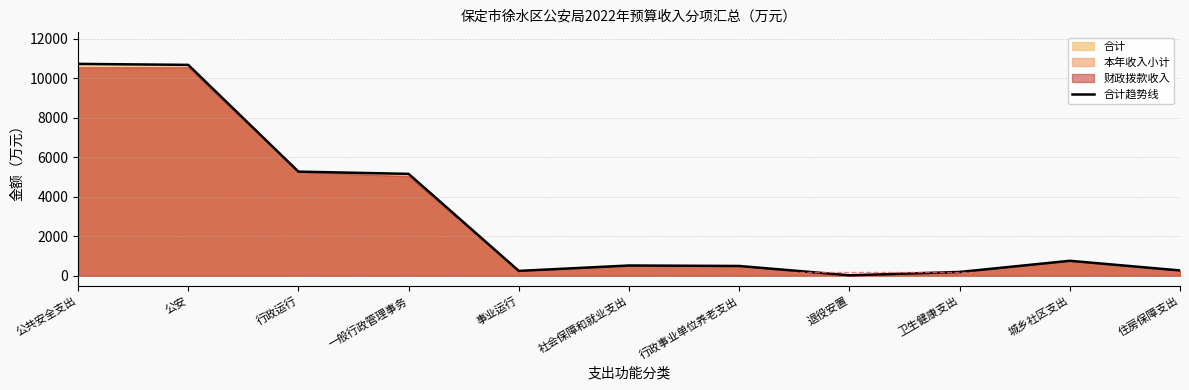

Rank the categories by value from lowest to highest.

退役安置, 卫生健康支出, 事业运行, 住房保障支出, 行政事业单位养老支出, 社会保障和就业支出, 城乡社区支出, 一般行政管理事务, 行政运行, 公安, 公共安全支出